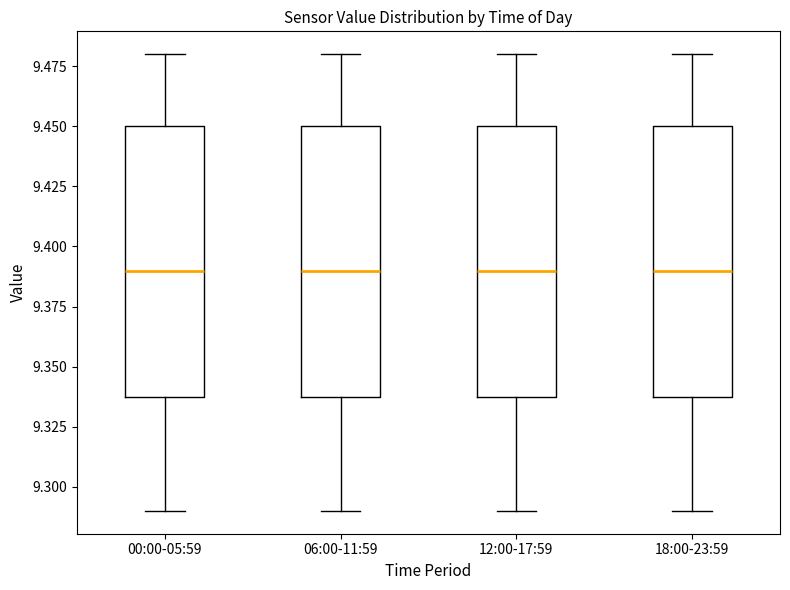

Where does the upper whisker of the box for 18:00-23:59 end on the y-axis? The values are not printed on the chart, so give them approximately, as read against the axis.

9.48